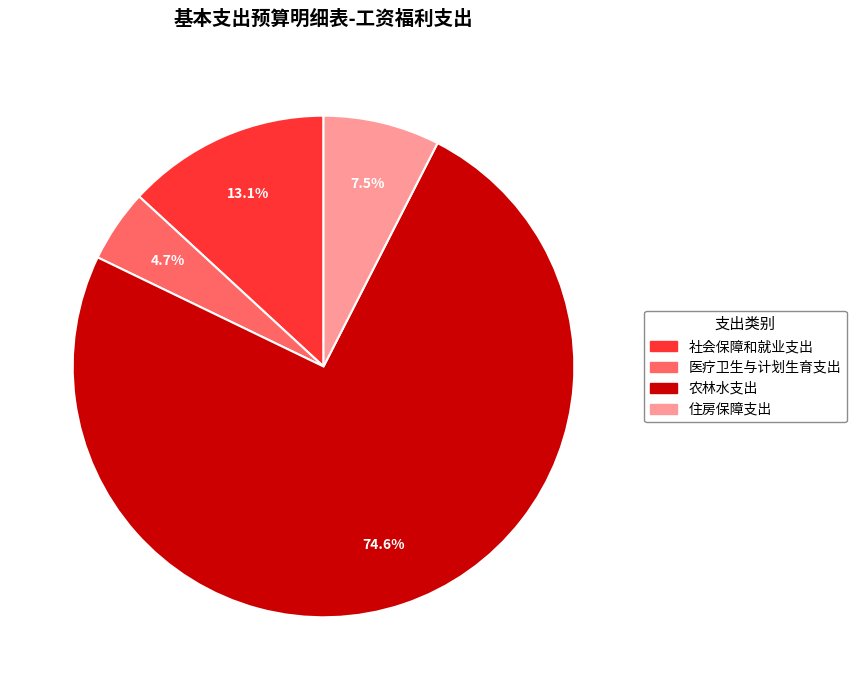

Which has a higher value, 社会保障和就业支出 or 医疗卫生与计划生育支出?

社会保障和就业支出